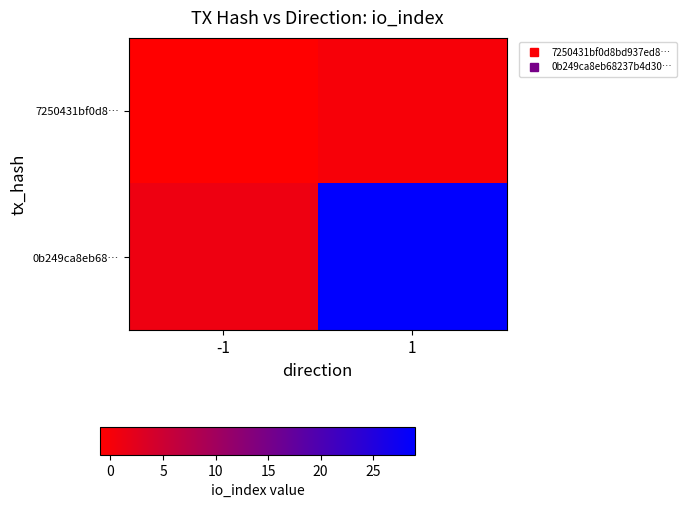

At how many categories does at least one series exceed 22?

1